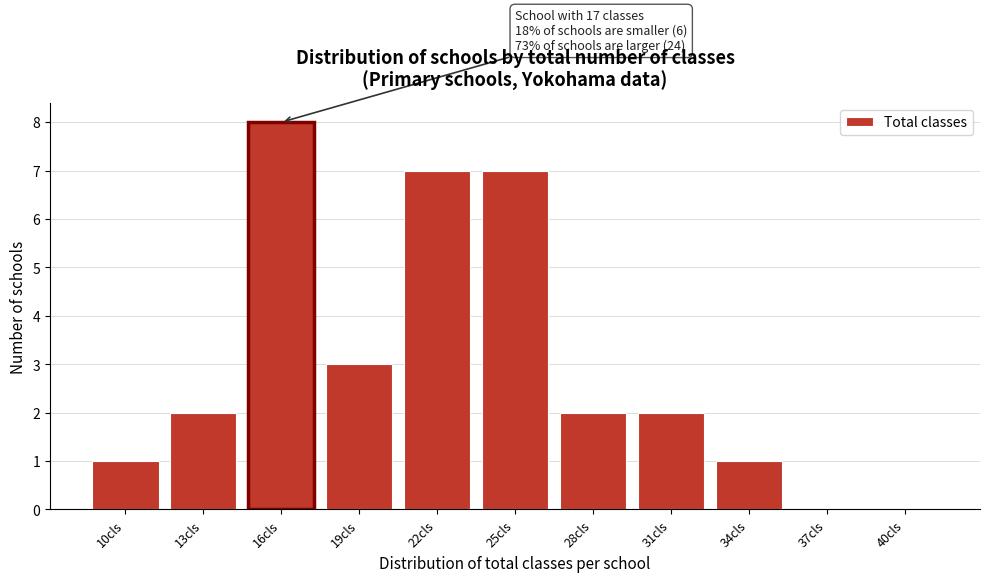

Reading right to left, transcribe all the data shown in this chart.

40cls=0	37cls=0	34cls=1	31cls=2	28cls=2	25cls=7	22cls=7	19cls=3	16cls=8	13cls=2	10cls=1